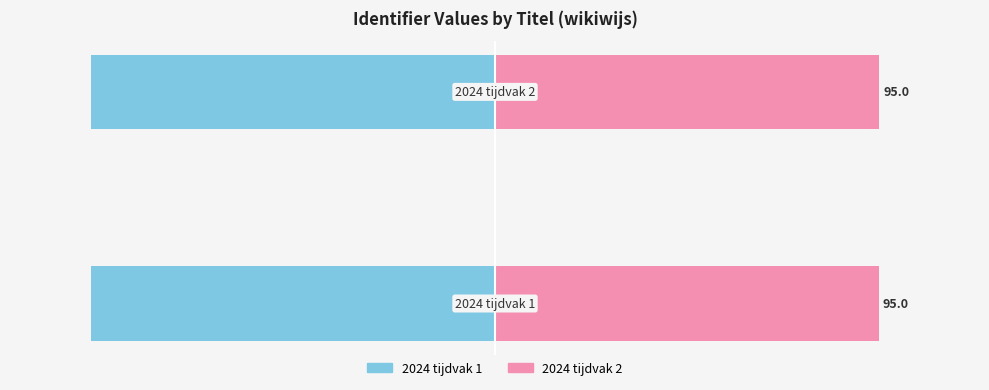

At which category does the chart reach its peak across all series?

1